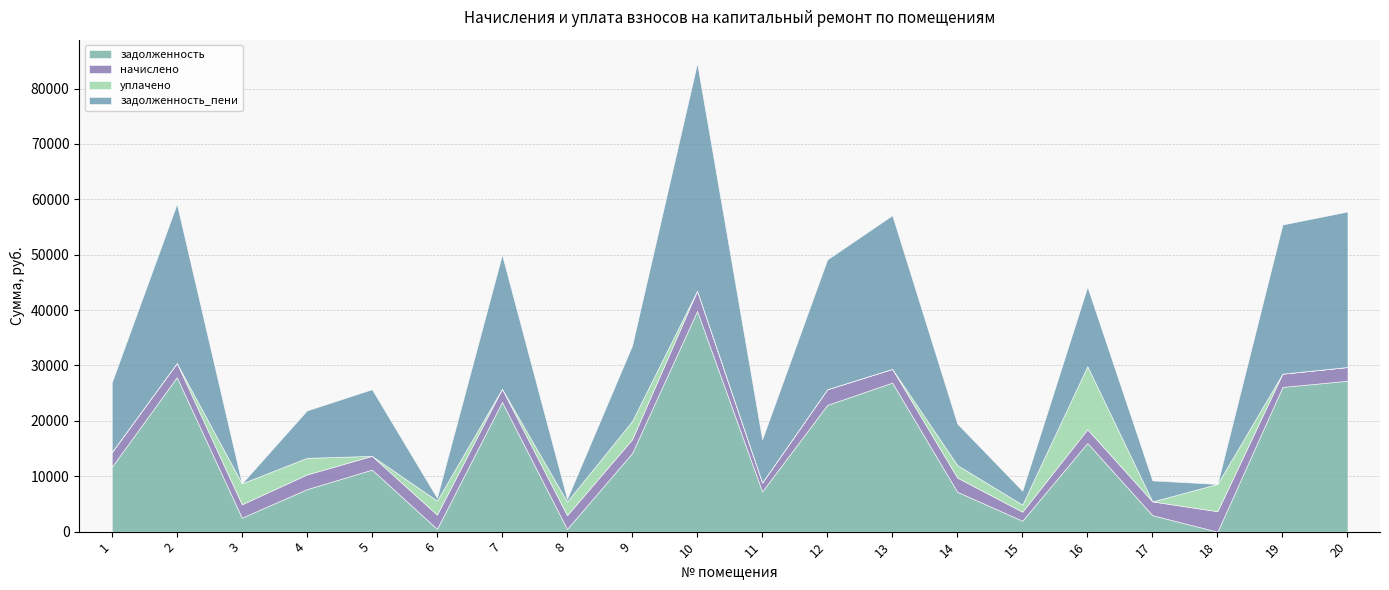

In задолженность, how many points are lower than both neighbors (excluding endpoints)?

6